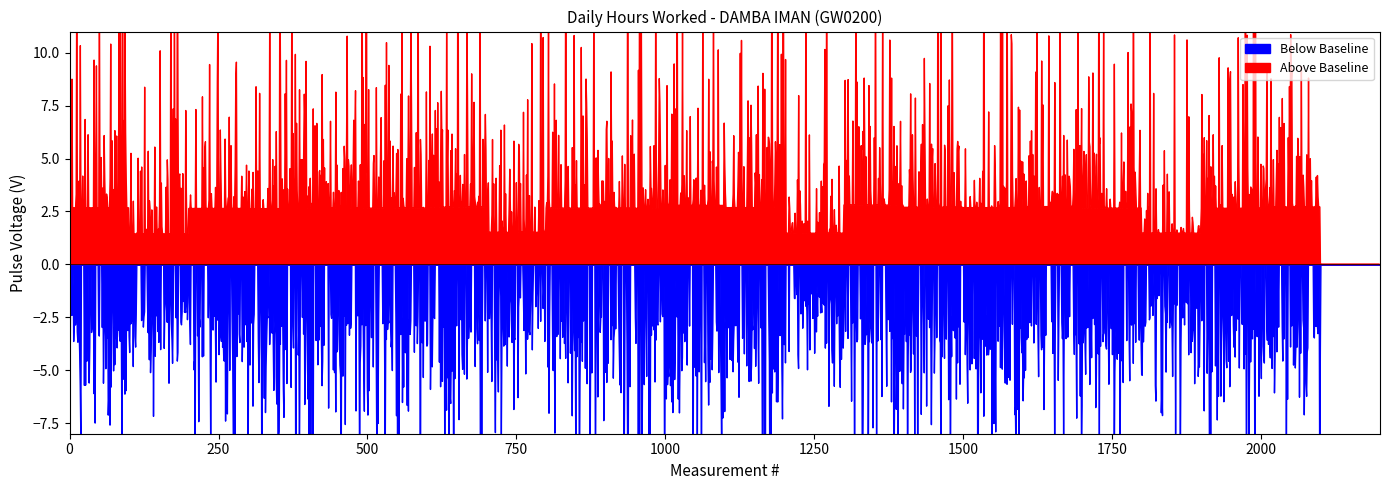

Is it true that the value at 12-Mon is 7.9?

False